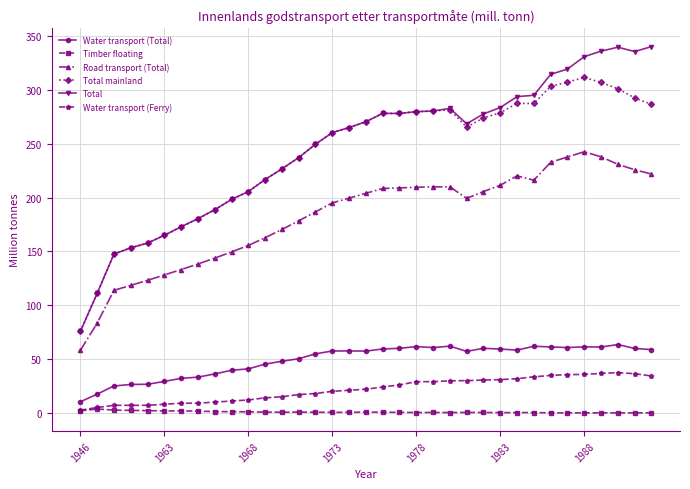

True or false: Road transport (Total) and Timber floating cross at least once.

False